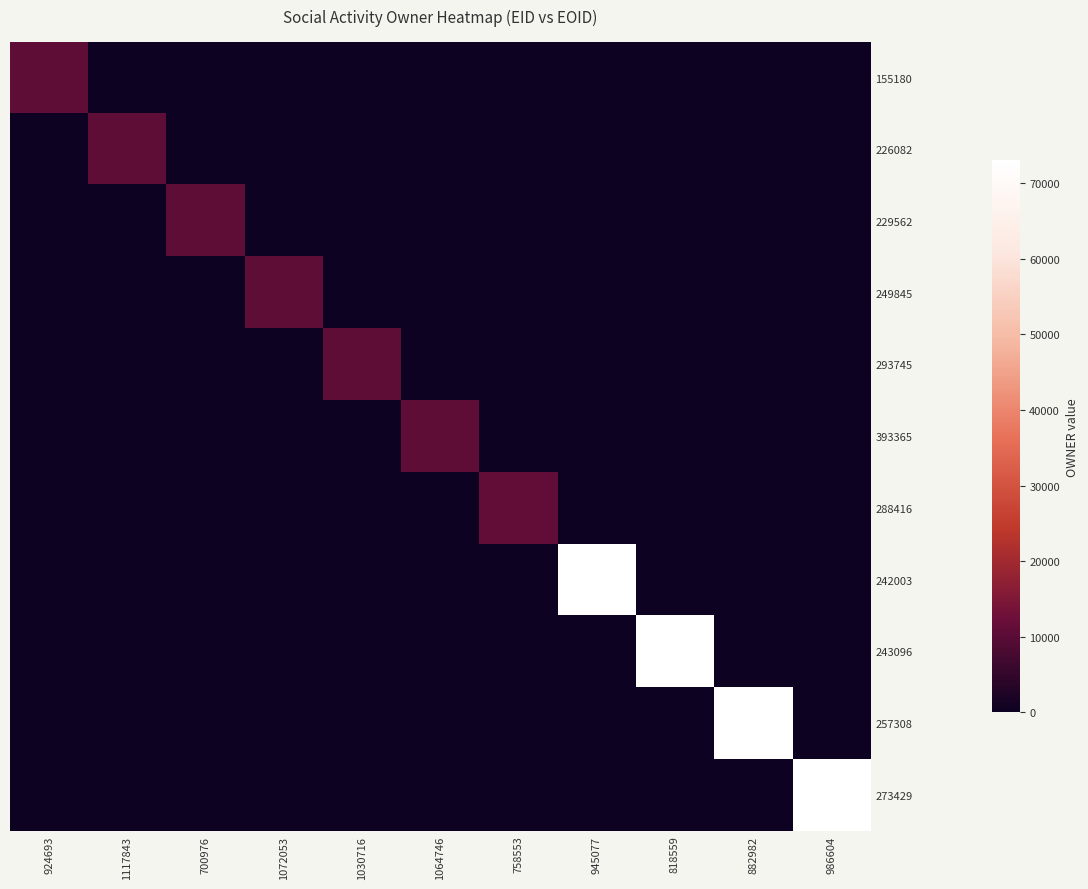

Between 1117843 and 882982, which is larger?

1117843